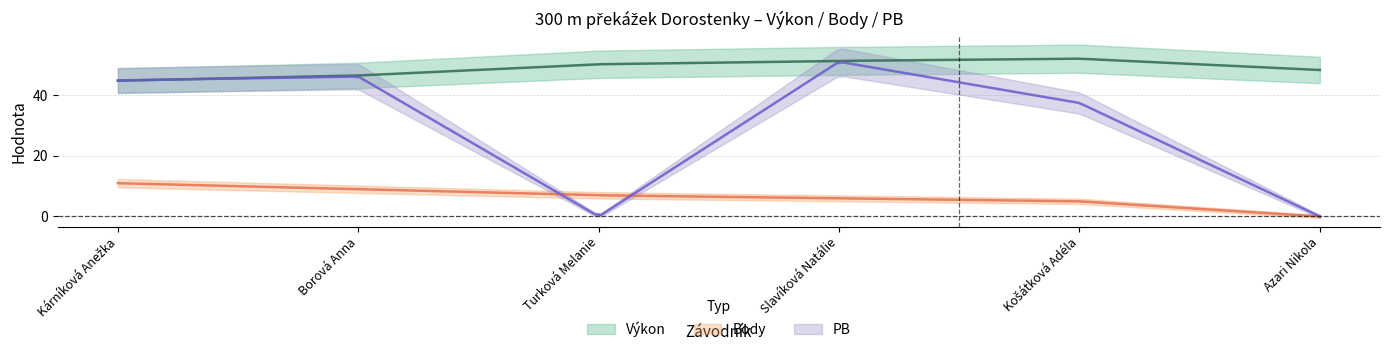

Reading right to left, list all the values displayed in this chart.

Výkon: Azari Nikola=48.4	Košátková Adéla=52.1	Slavíková Natálie=51.4	Turková Melanie=50.3	Borová Anna=46.6	Kárníková Anežka=44.9
Body: Azari Nikola=0.0	Košátková Adéla=5.0	Slavíková Natálie=6.0	Turková Melanie=7.0	Borová Anna=9.0	Kárníková Anežka=11.0
PB: Azari Nikola=0.0	Košátková Adéla=37.5	Slavíková Natálie=51.1	Turková Melanie=0.0	Borová Anna=46.2	Kárníková Anežka=45.0